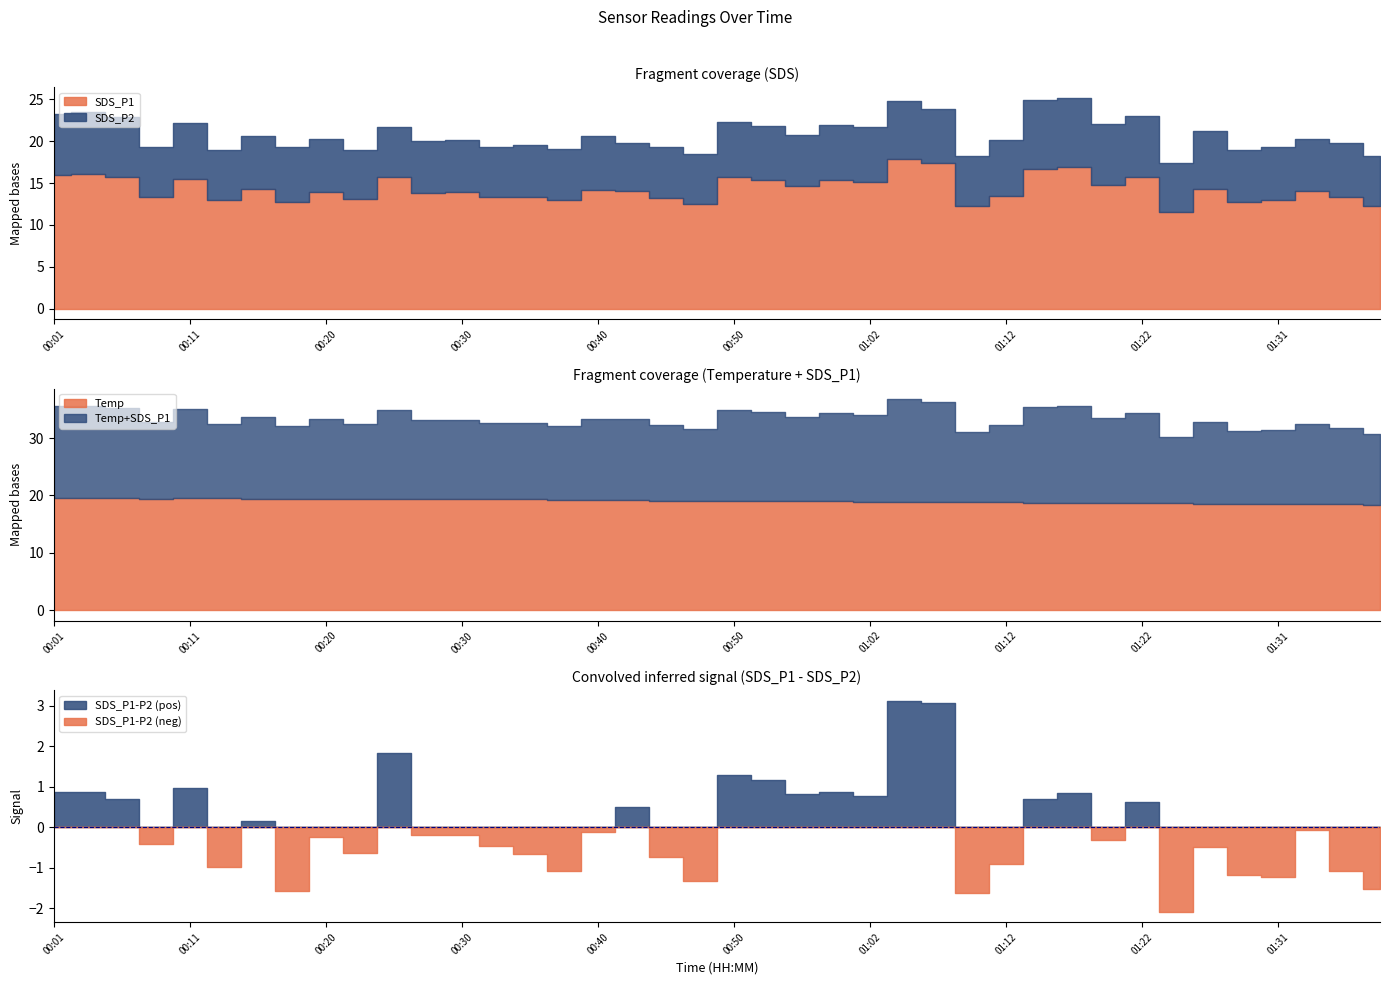

How many values in the Temp series exceed 19?

22